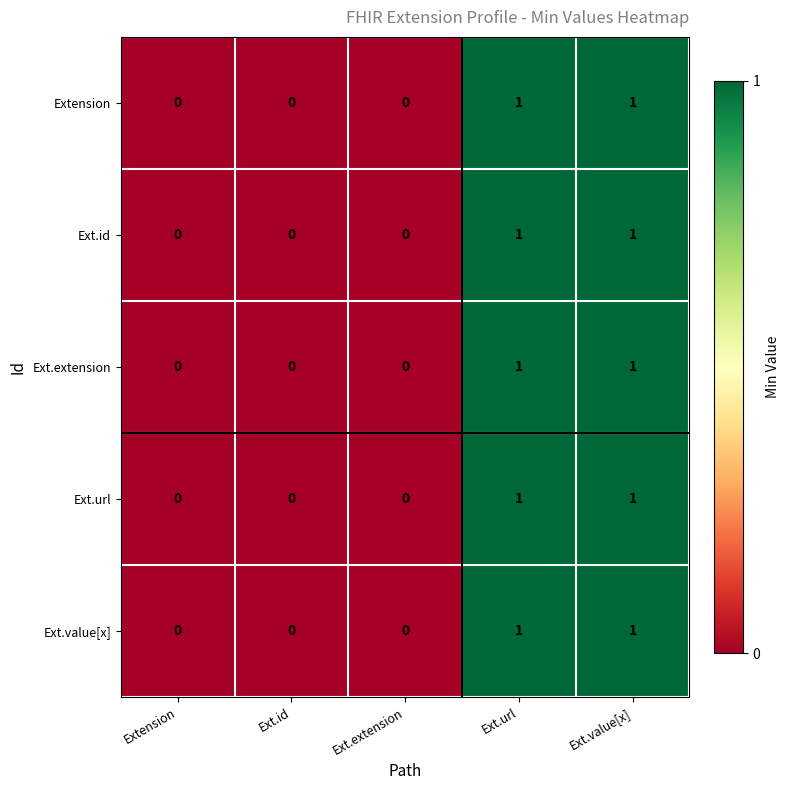

True or false: Extension has a value of 0 at Extension.

True